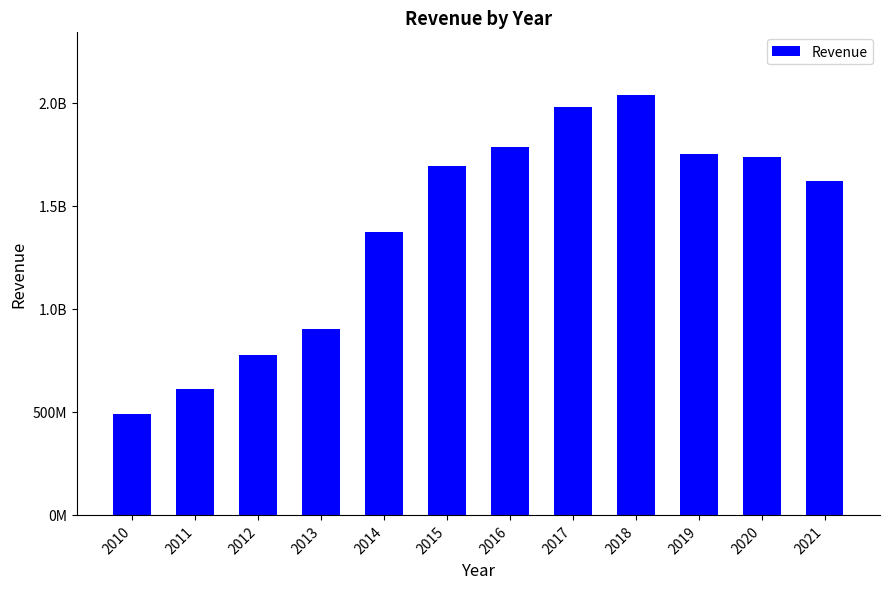

Rank the categories by value from lowest to highest.

2010, 2011, 2012, 2013, 2014, 2021, 2015, 2020, 2019, 2016, 2017, 2018